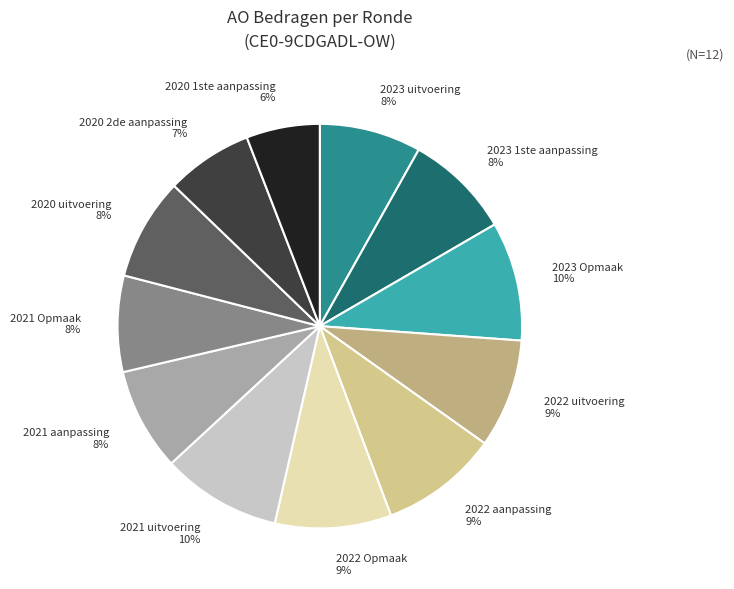

Which category has the smallest portion of the pie?

2020 1ste aanpassing